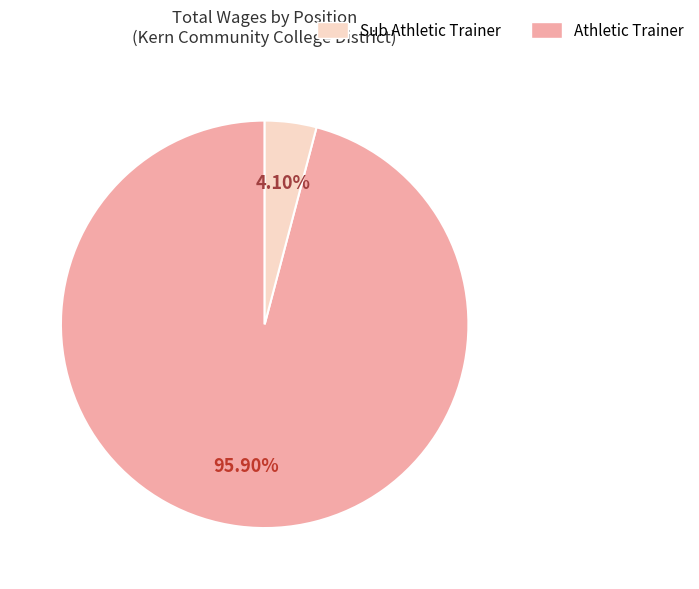

Does any single category account for the majority?

Yes